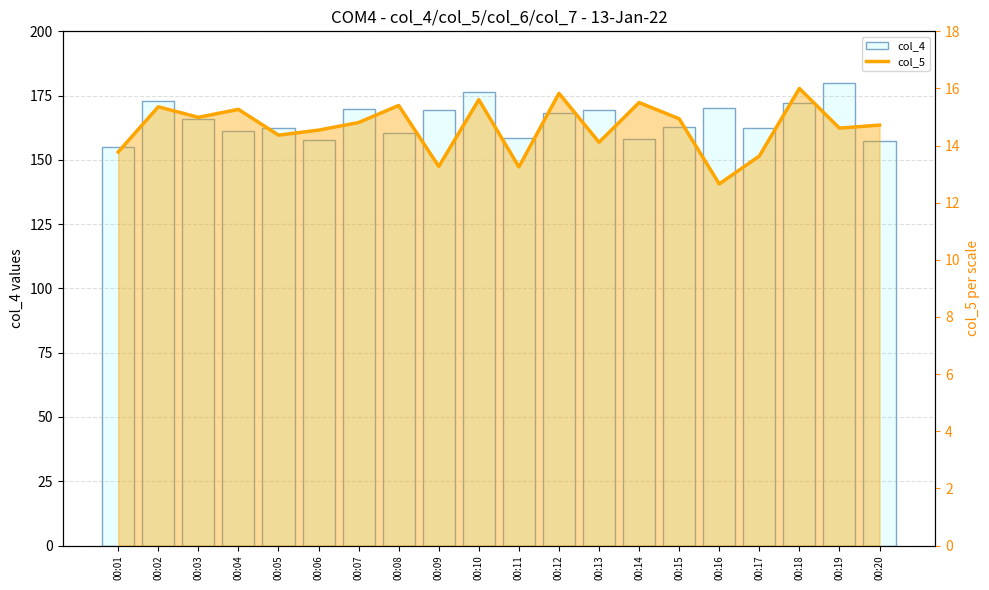

What is the minimum value for col_5?

12.7